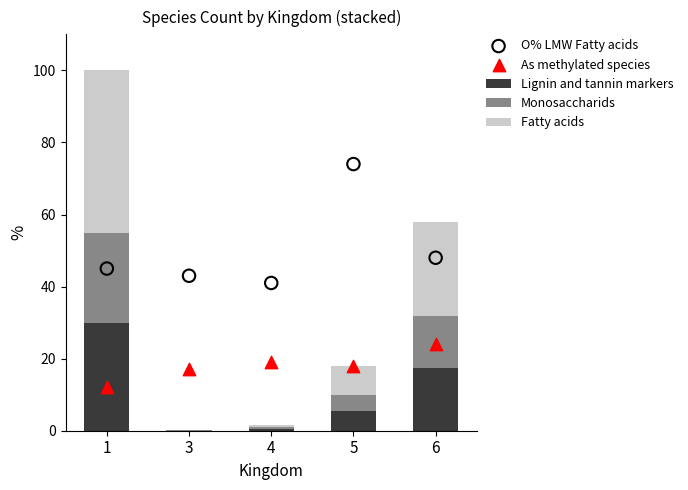

Which series has the largest Y range (max minus min)?

Fatty acids